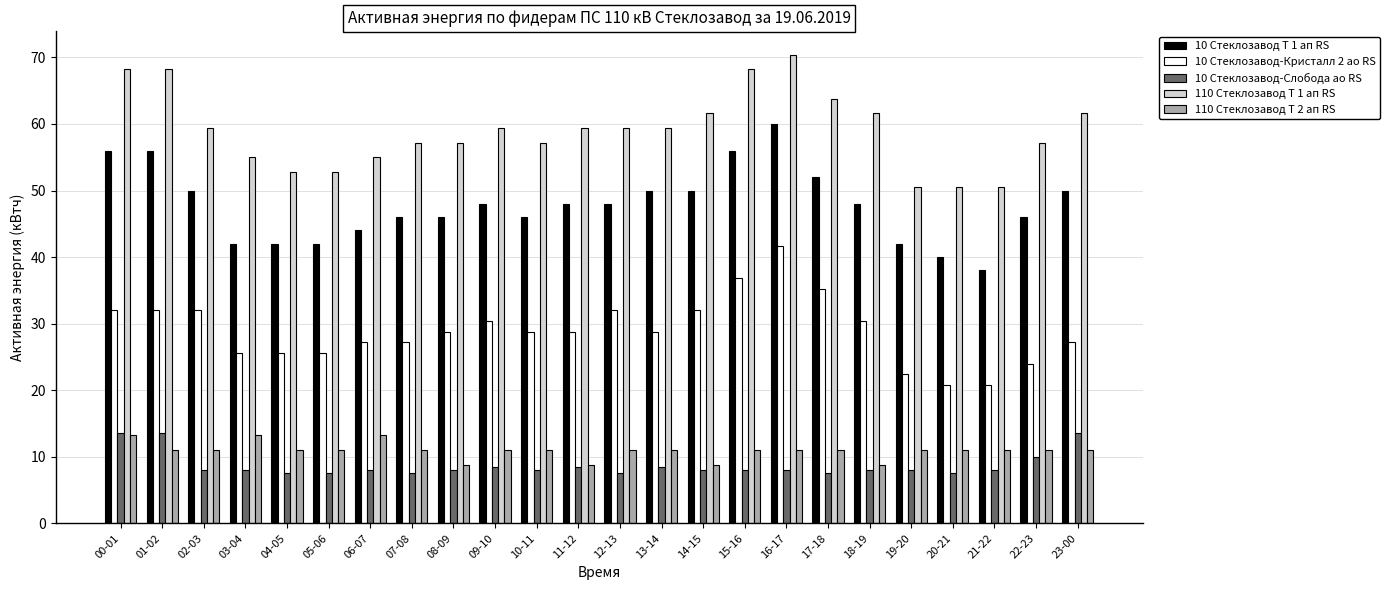

Between 09-10 and 16-17, which series saw the biggest shift?

10 Стеклозавод Т 1 ап RS